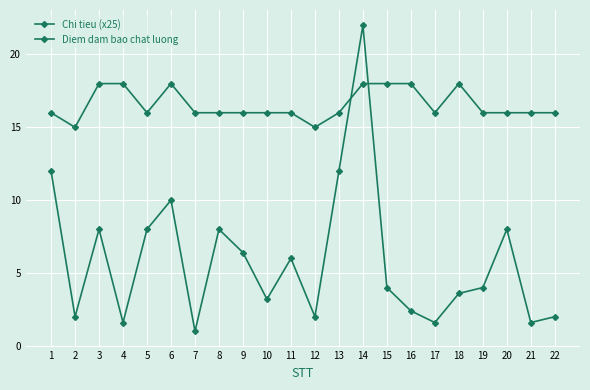

How many data points does each series have?

22